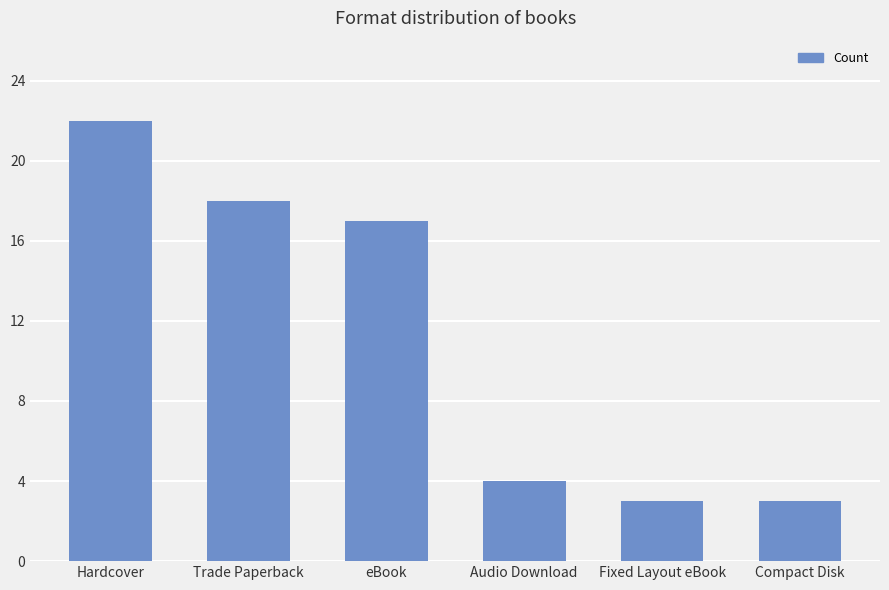

What is the sum of the values at Fixed Layout eBook and Compact Disk?

6